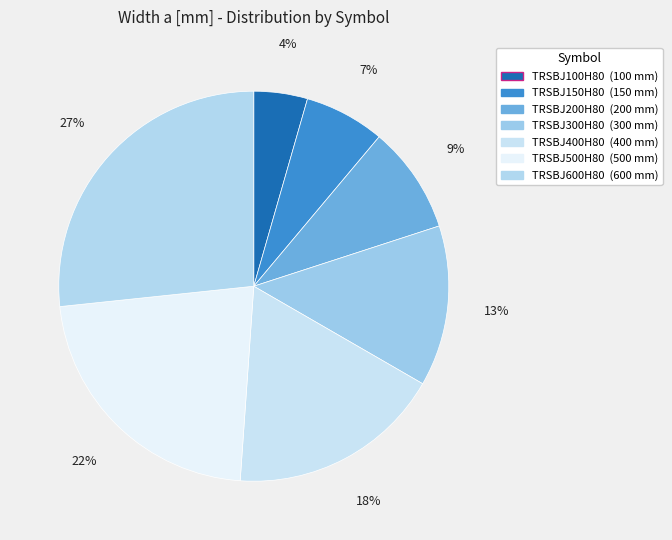

Which has a higher value, TRSBJ300H80 or TRSBJ400H80?

TRSBJ400H80